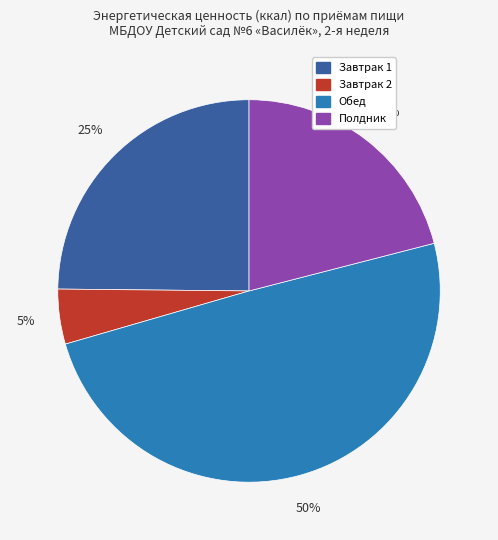

What is the largest slice in the pie chart?

Обед